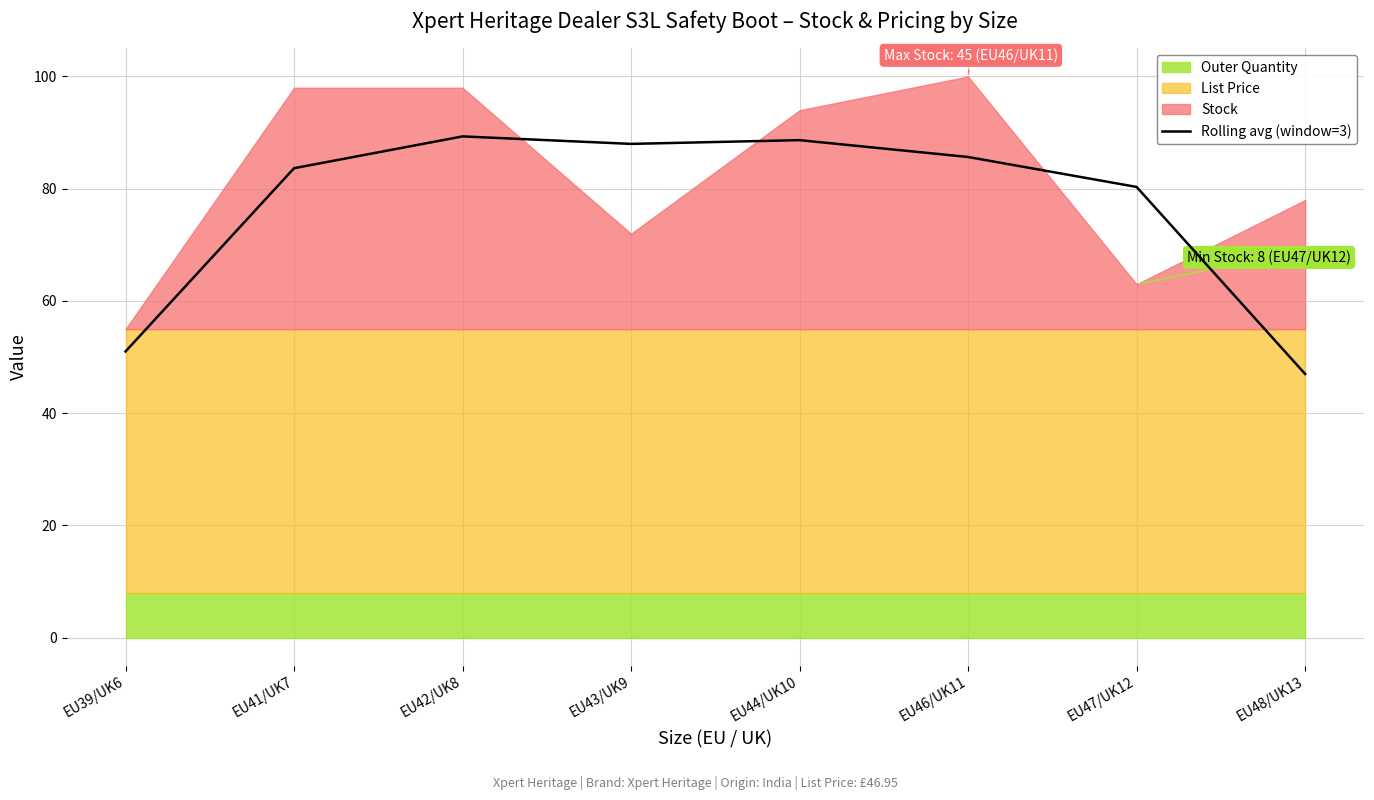

At which label does the data first exceed 85?

EU42/UK8